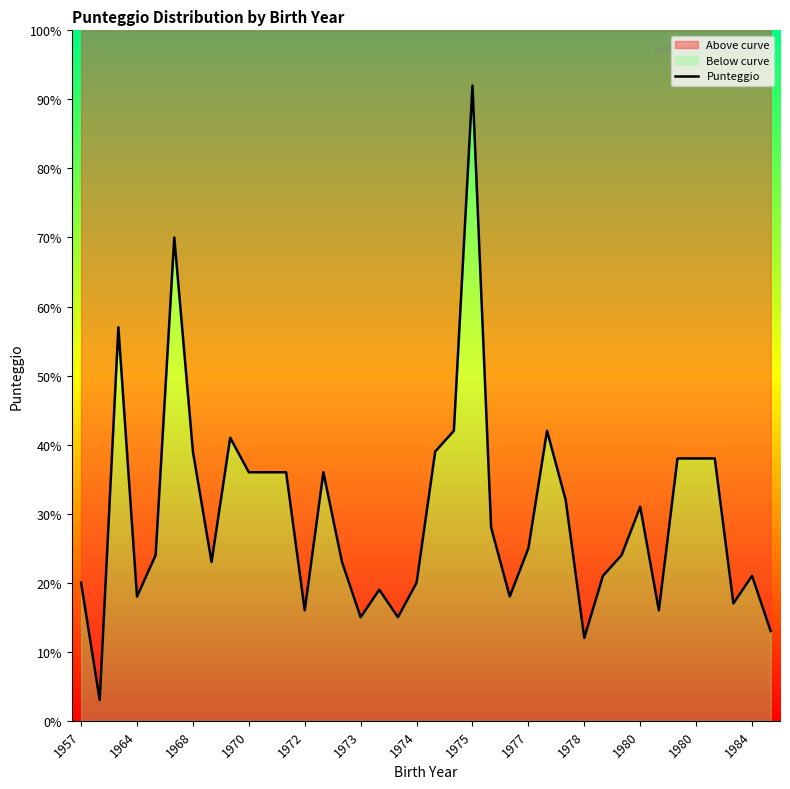

What is the value of the 26th point from the left?

42